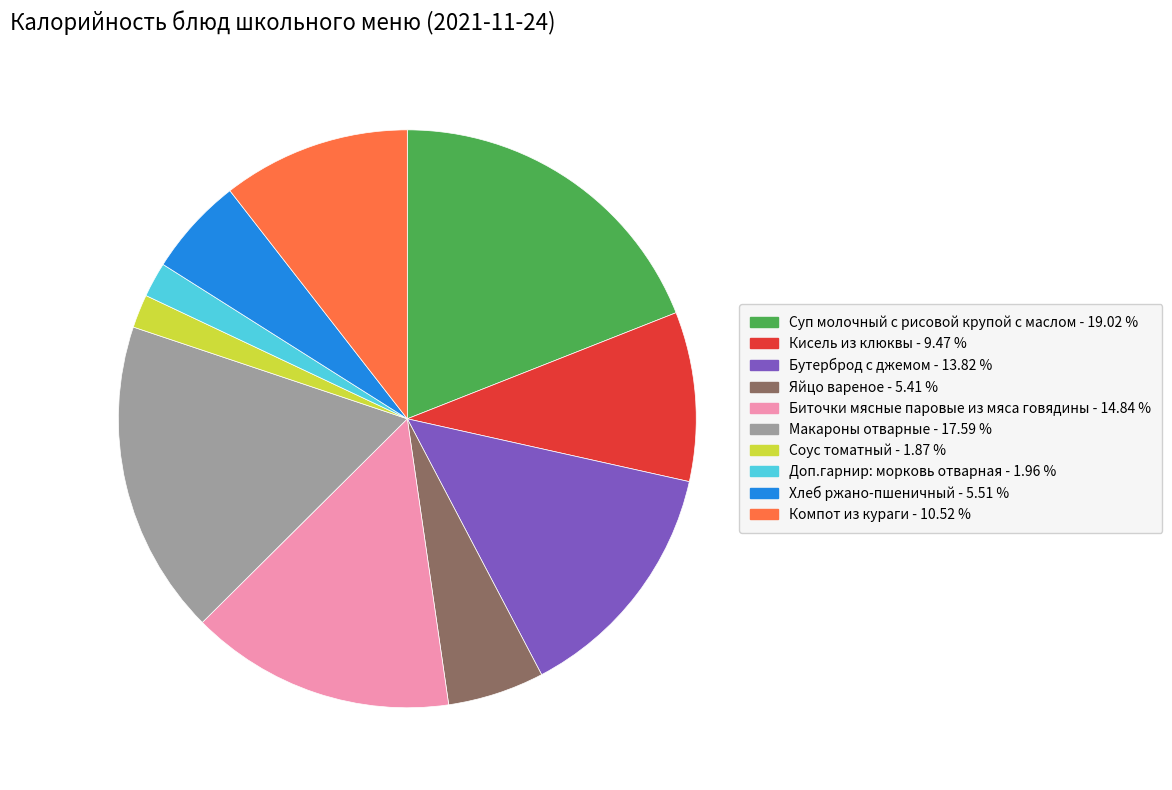

Is it true that Бутерброд с джемом is 14% of the pie?

True